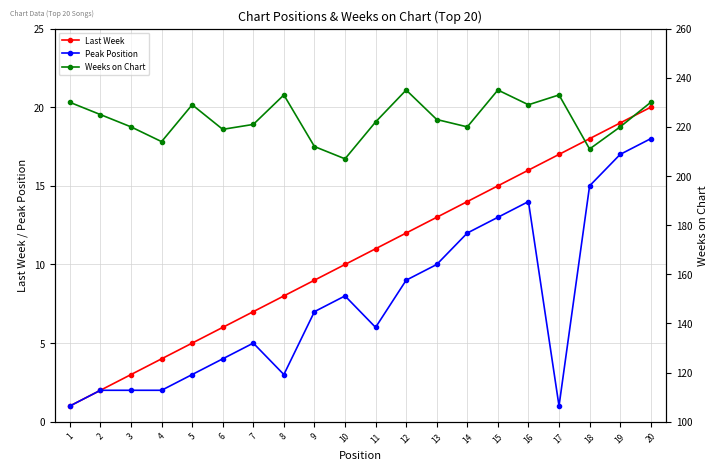

What is the difference between the maximum and second lowest values in the Peak Position series?

17